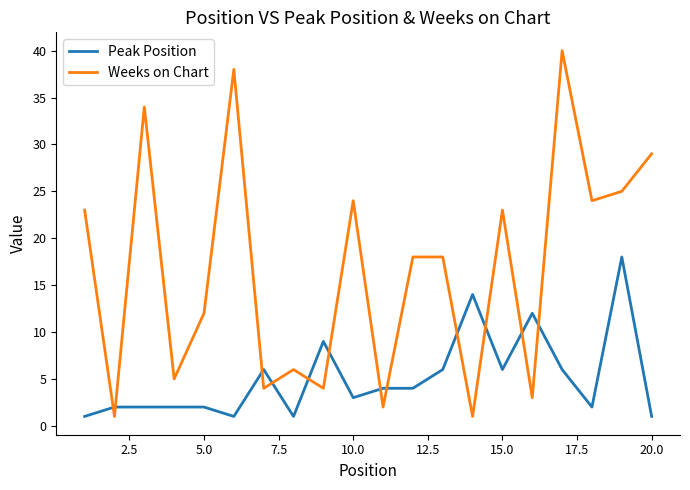

Which series has the largest range (max minus min)?

Weeks on Chart